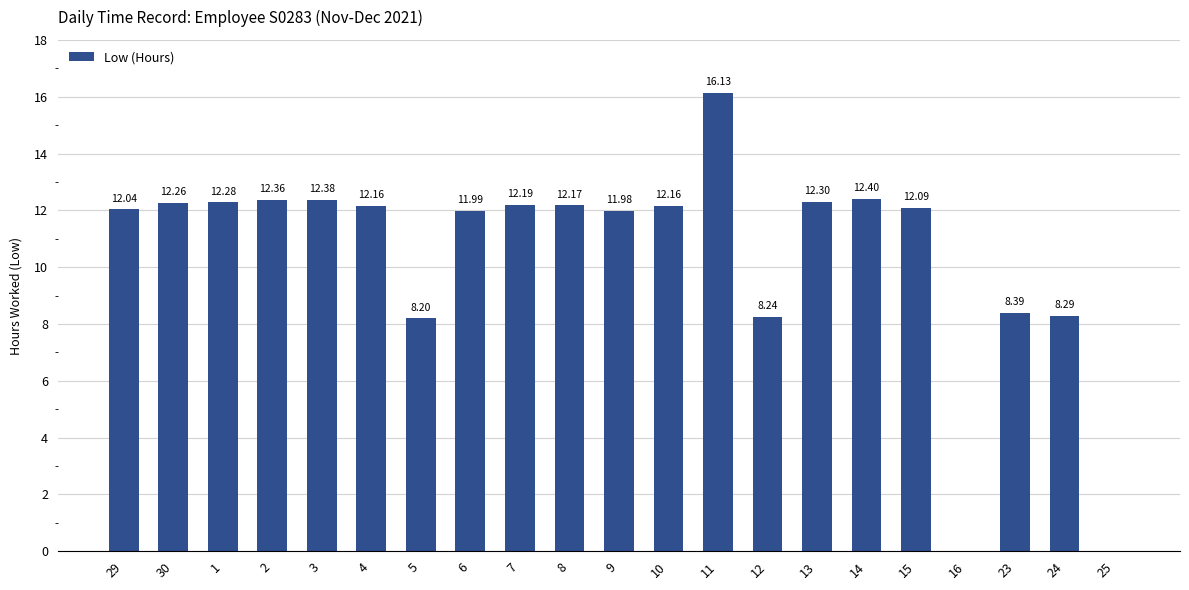

What is the sum of the values at 2 and 25?

12.4